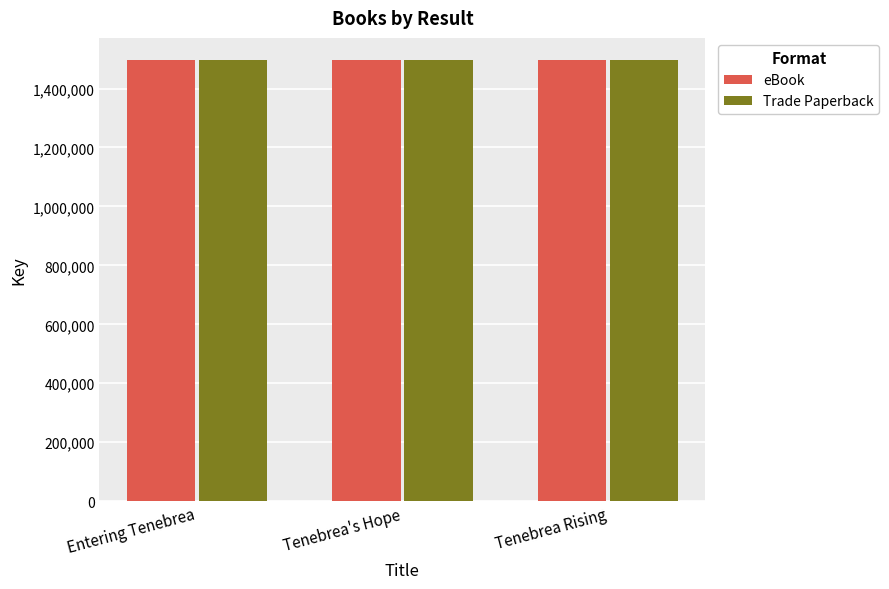

What is the label of the 2nd bar from the right?

Tenebrea's Hope